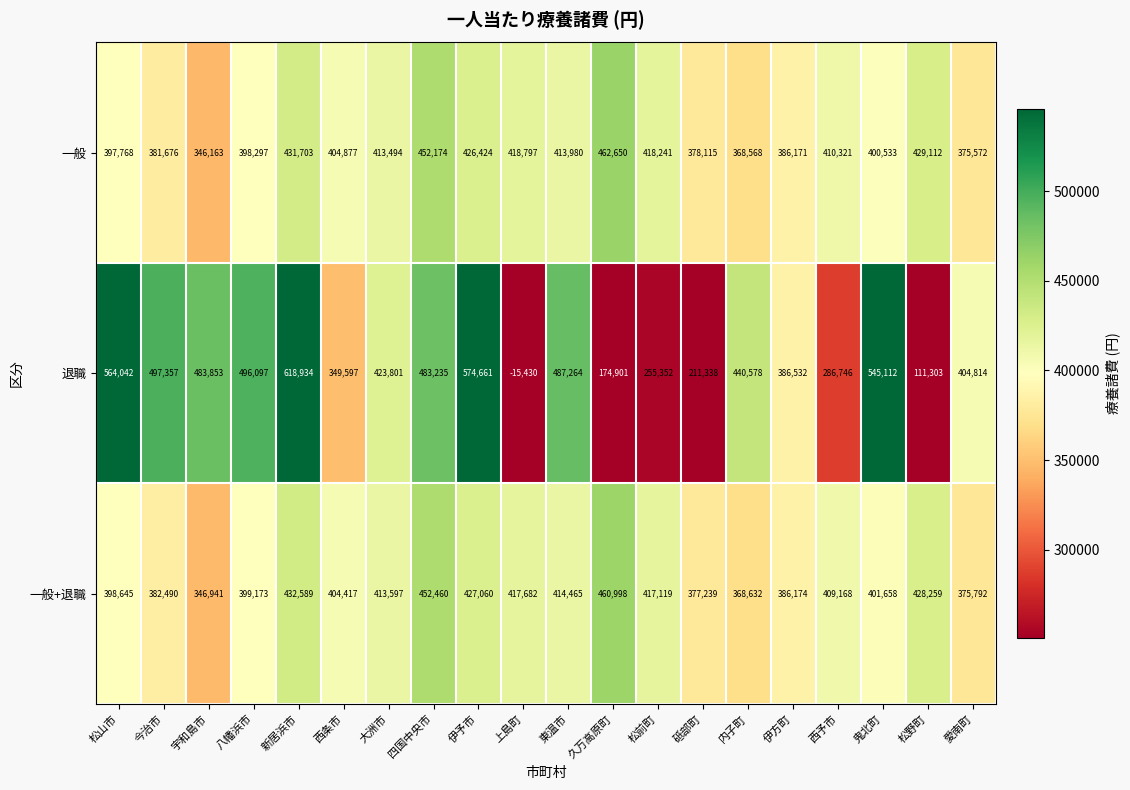

How many values in 退職 are above zero?

19